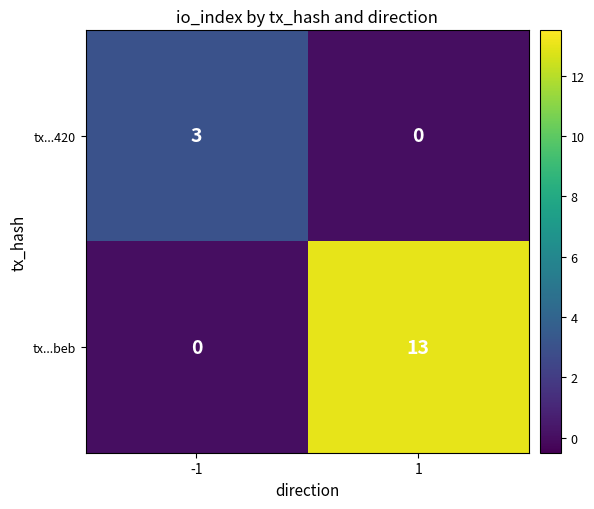

What is the total value across all series at -1?

3